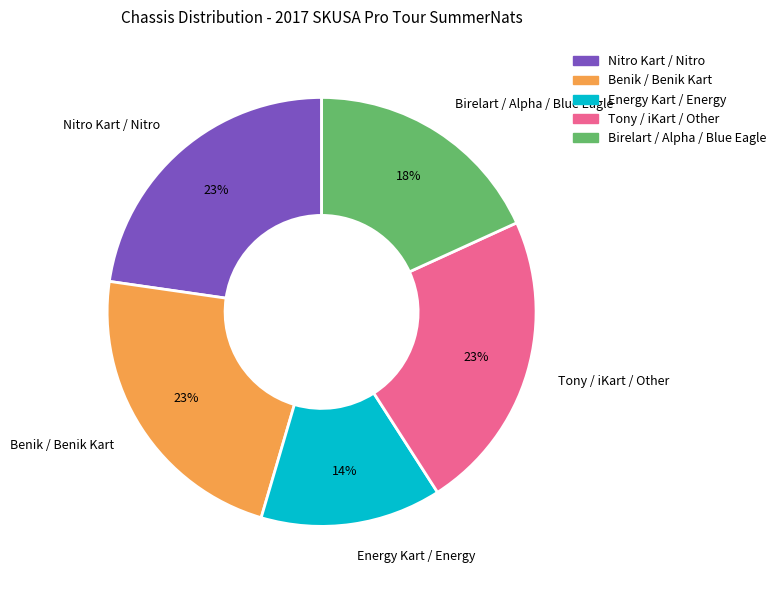

To the nearest percent, what portion does Benik / Benik Kart represent?

23%